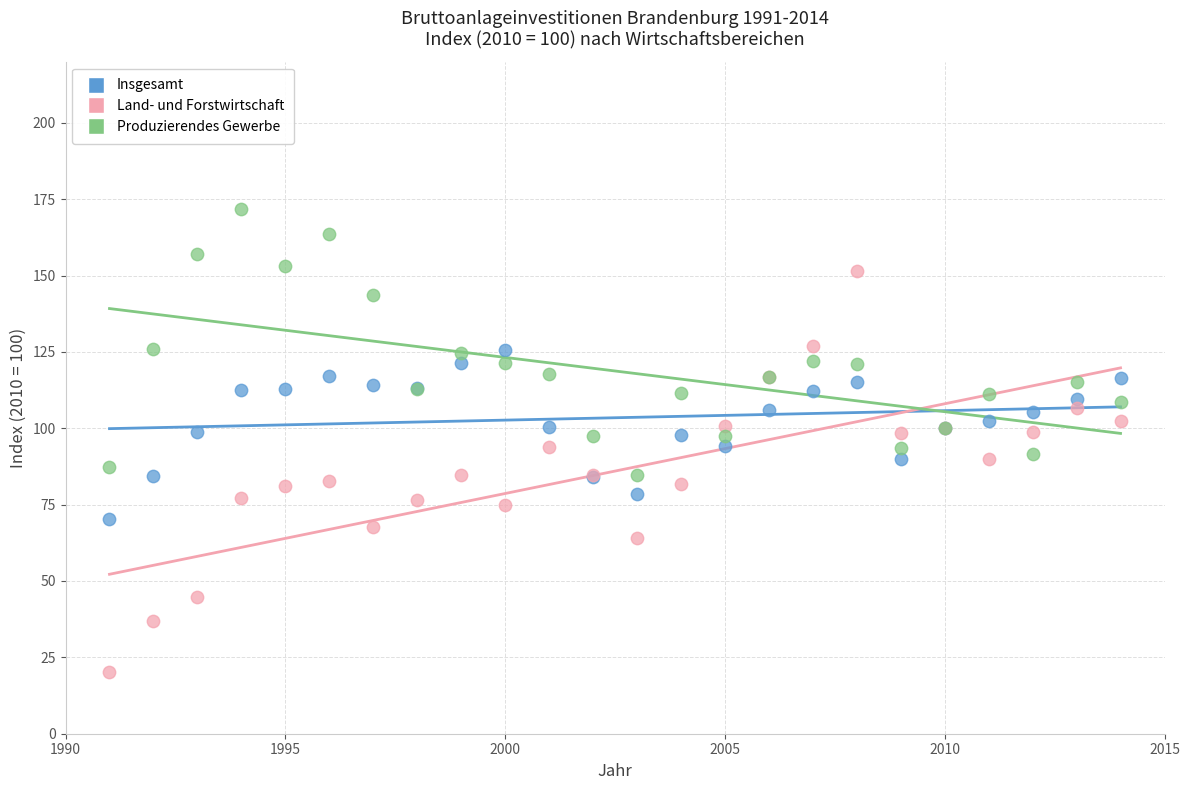

Which series reaches the maximum Y coordinate?

Produzierendes Gewerbe